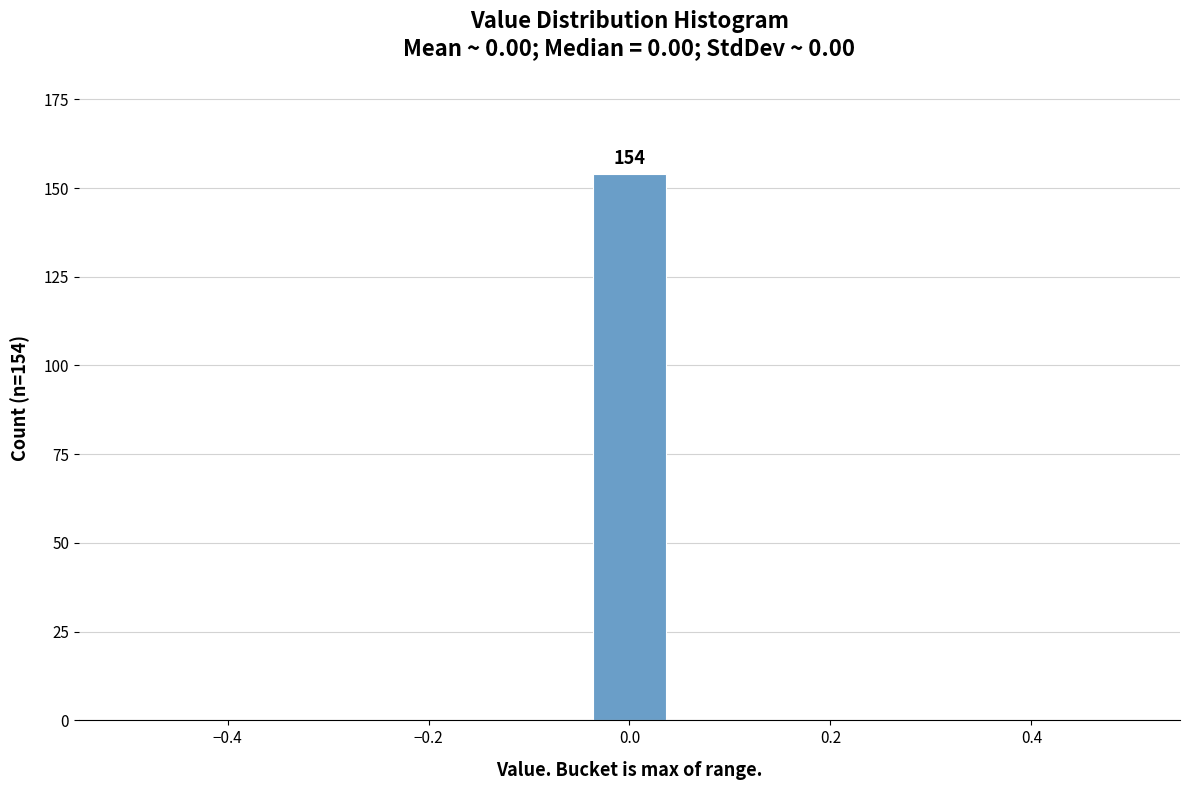

Read against the x-axis, roughly where is the centre of the tallest bar?

0.00